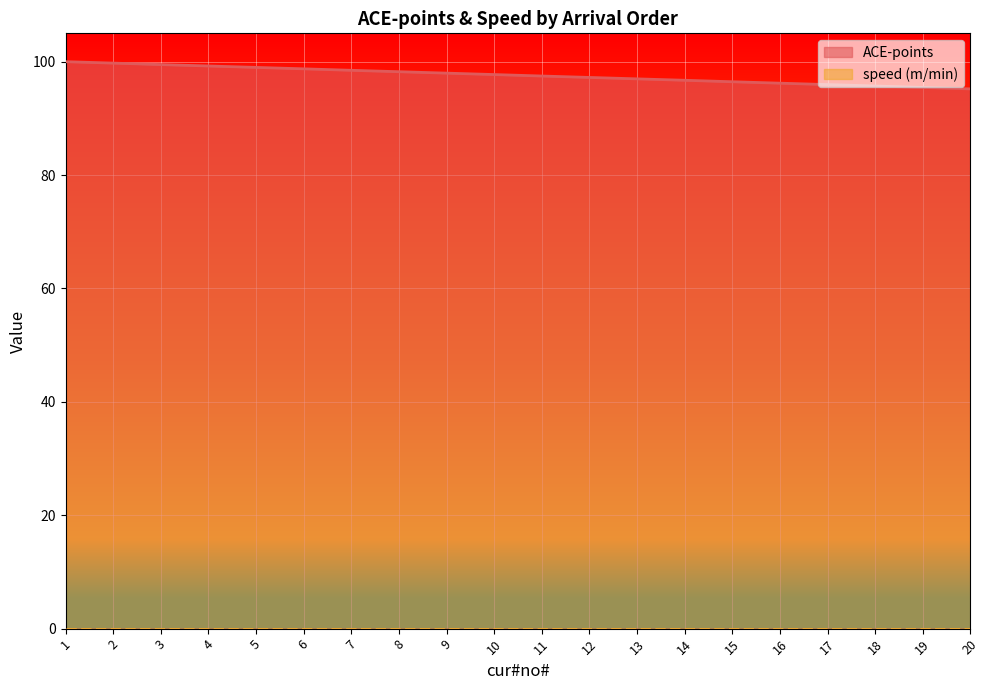

What is the minimum value shown in the chart?

0.0